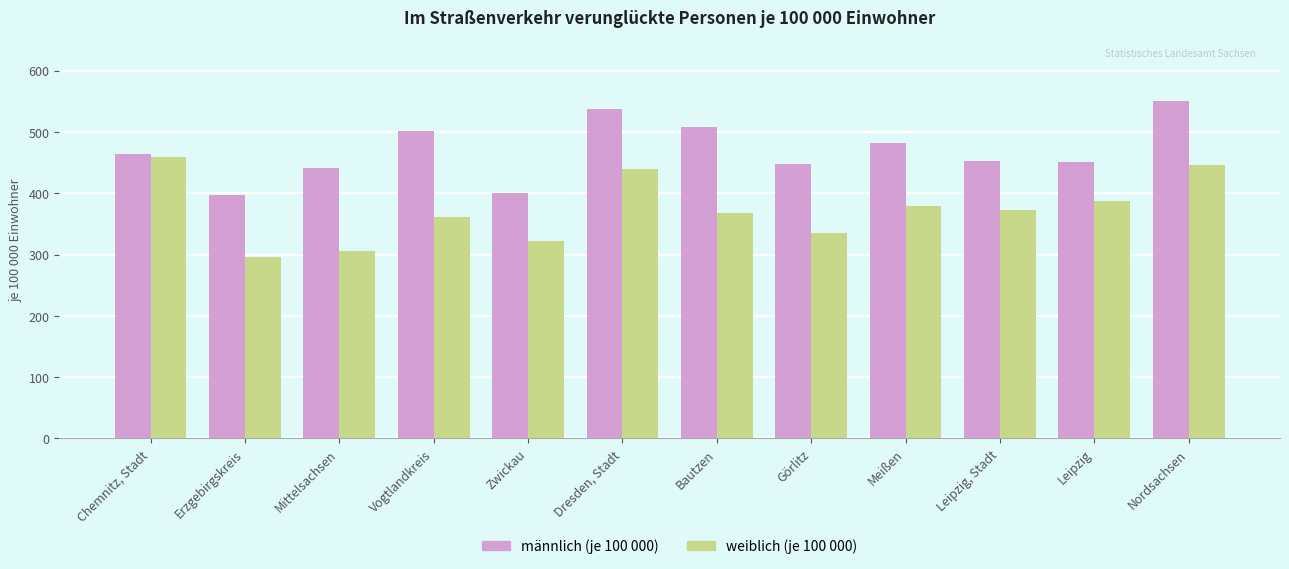

The weiblich (je 100 000) series shows 765.1 at Nordsachsen. True or false?

False